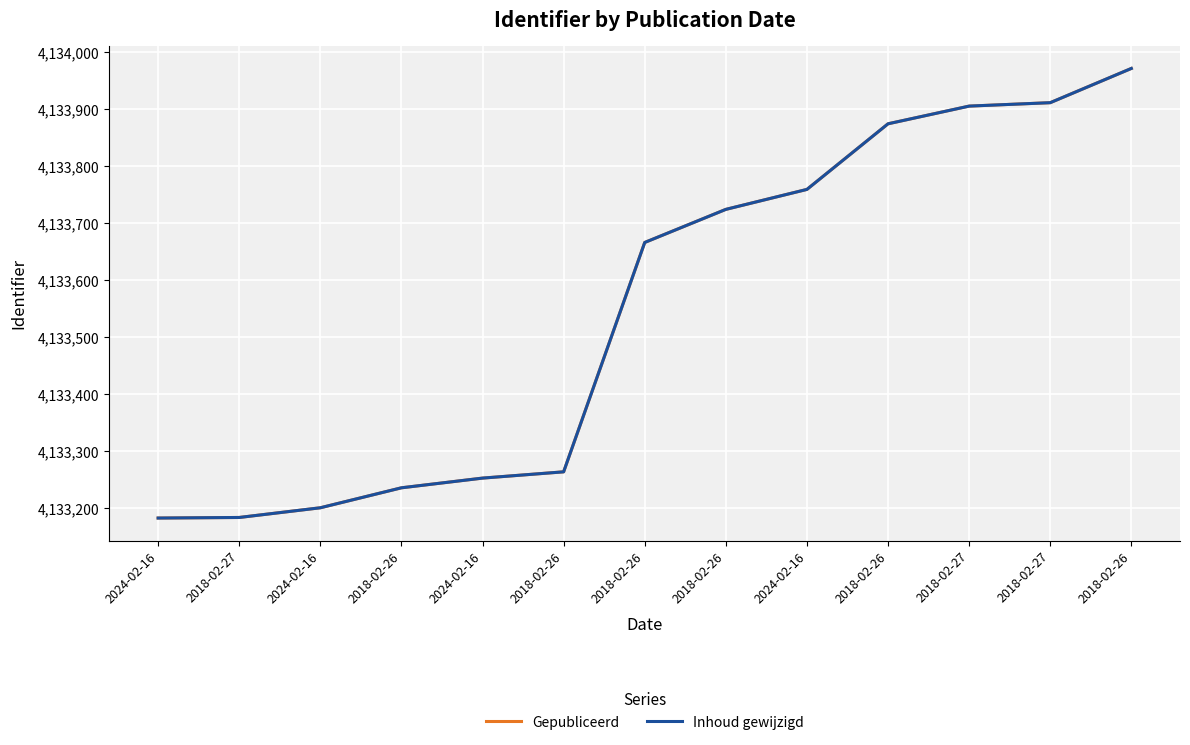

Is this an area chart (filled region under the line)?

No